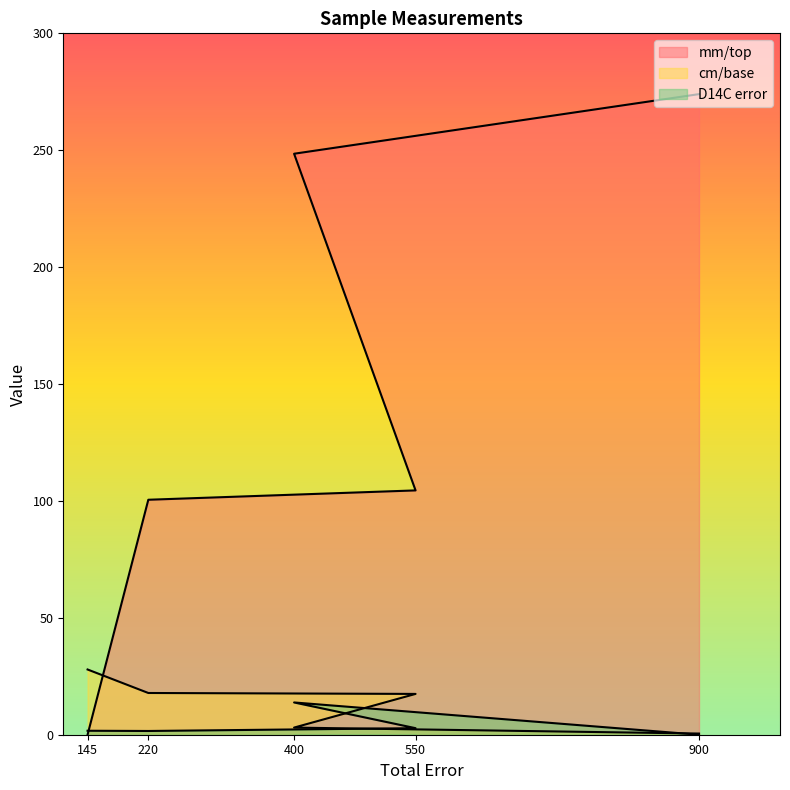

What is the difference between the maximum and minimum values in the mm/top series?

274.0